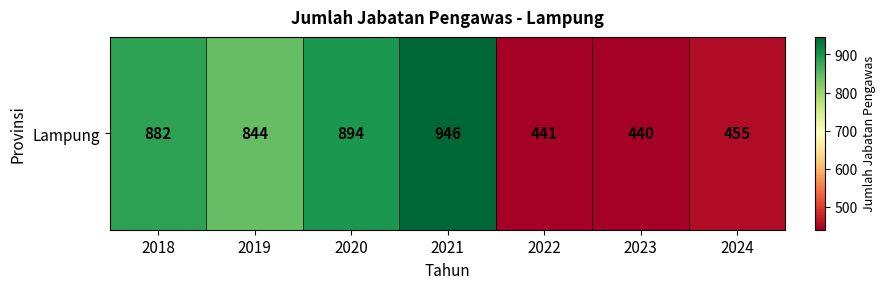

How many data points are less than 844?

3